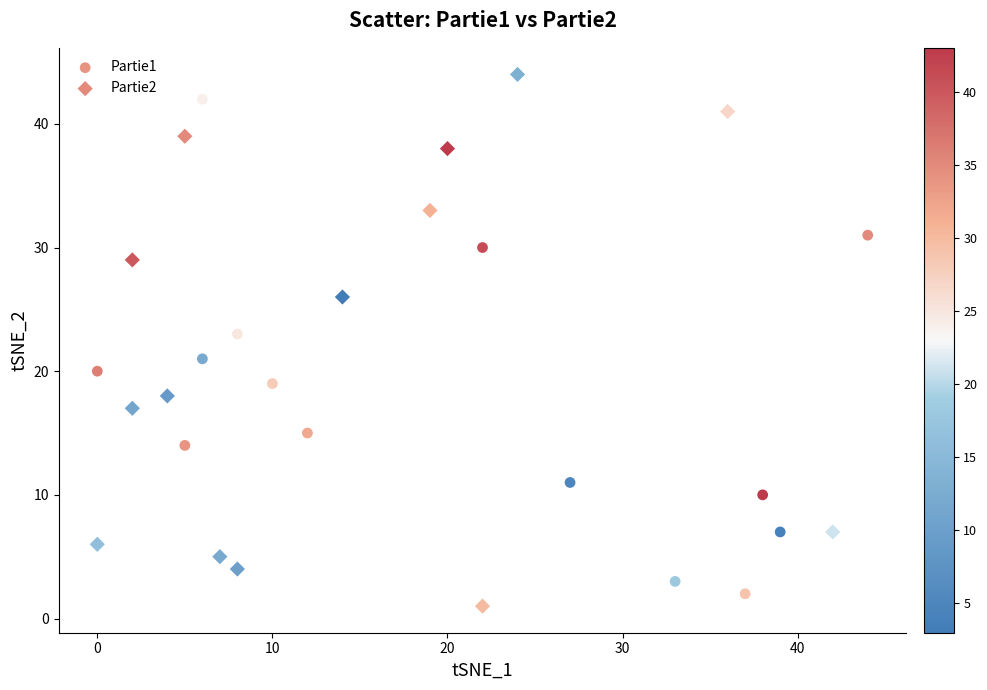

Which series contains the highest Y value?

Partie2